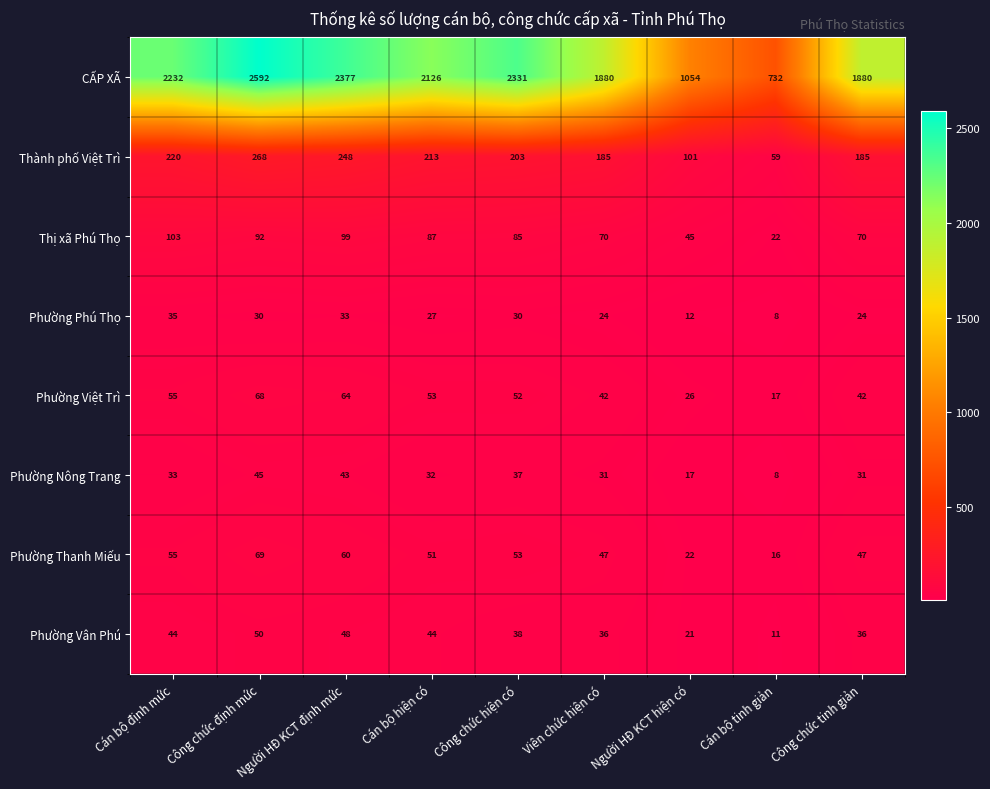

Which series has the largest total across all categories?

CẤP XÃ